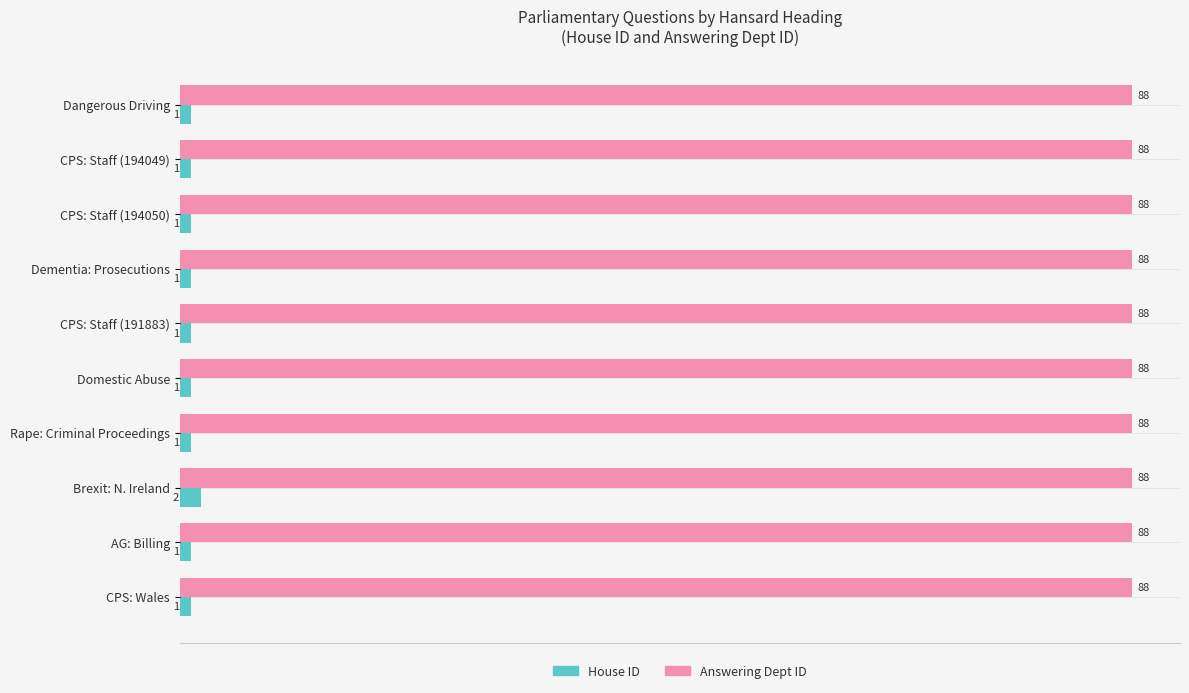

At which category is the sum across all series the highest?

Brexit: N. Ireland